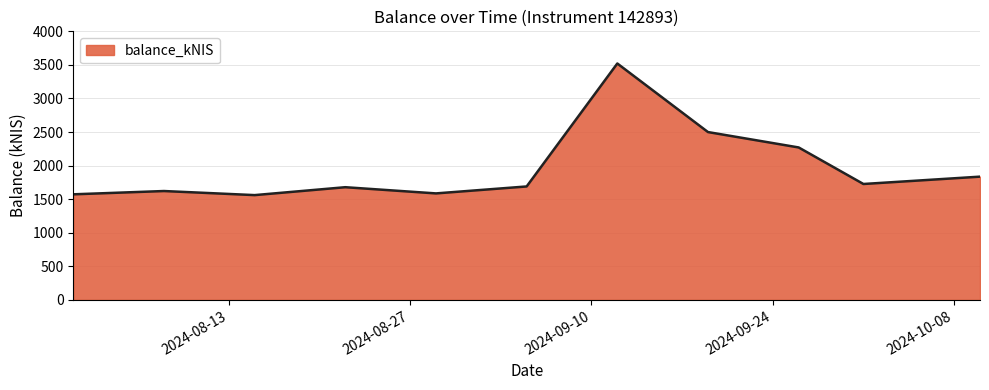

What is the sum of all values?

21563.6